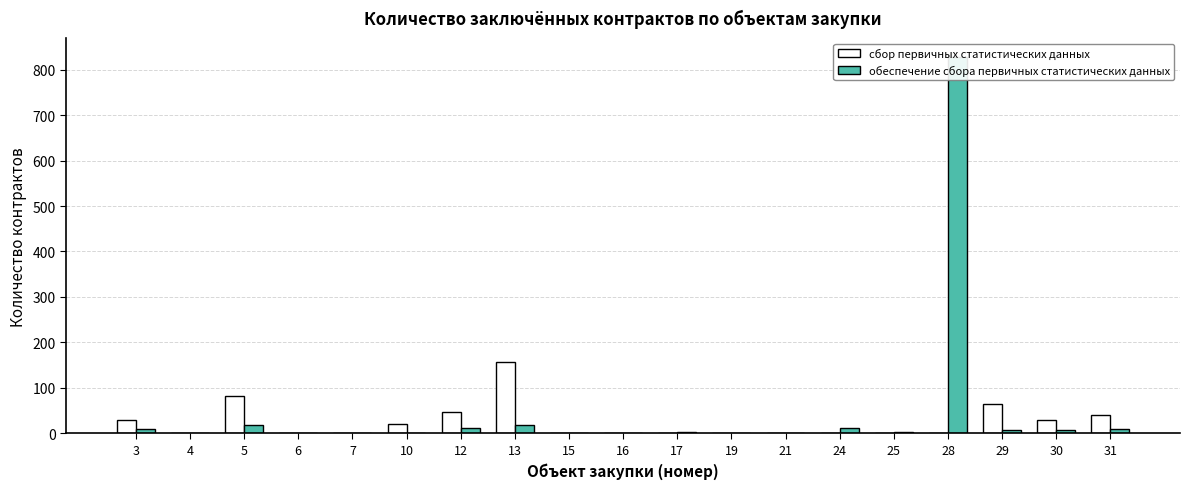

What is the total value across all series at 5?

102